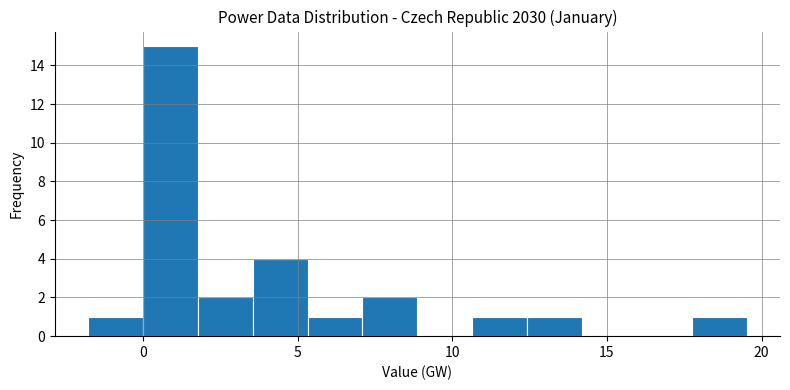

Around what value on the x-axis is the tallest bar? Give the approximate position of its centre, as read against the axis.

1.0